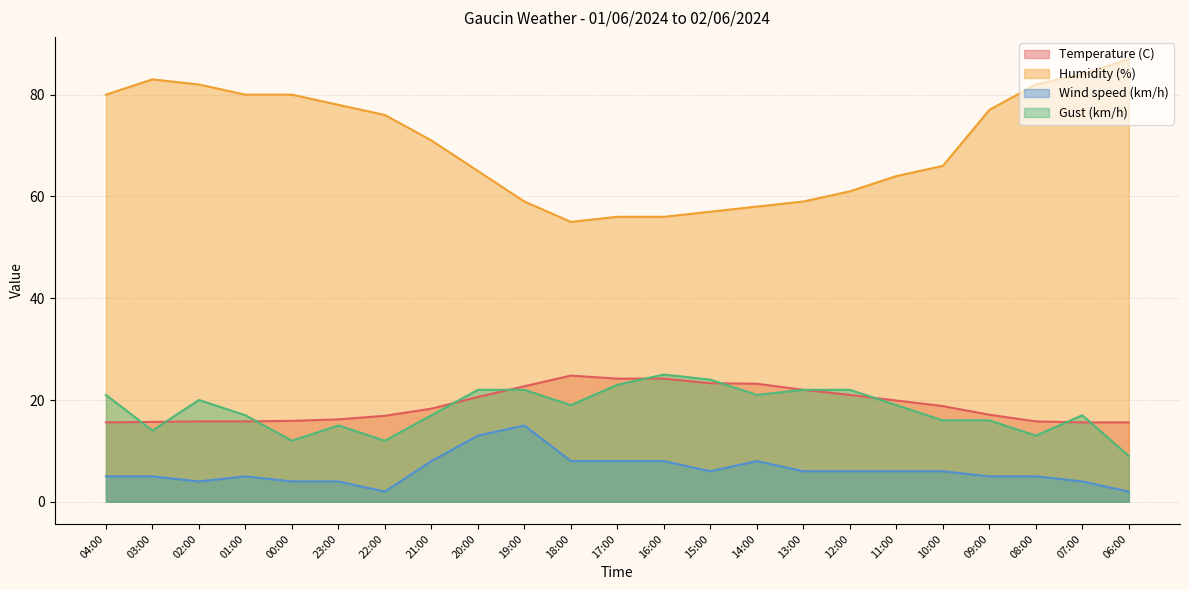

True or false: Wind speed (km/h) has a value of 3.1 at 15:00.

False